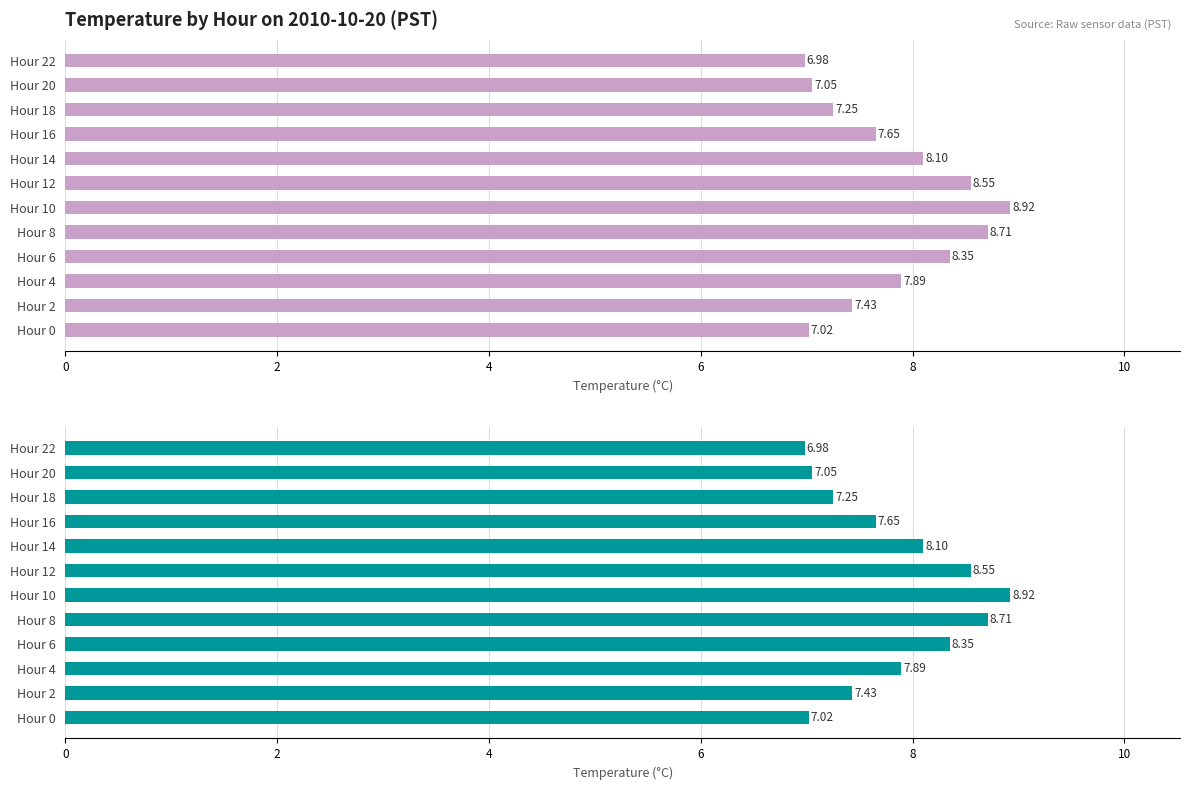

What is the difference between the maximum and minimum values?

1.9